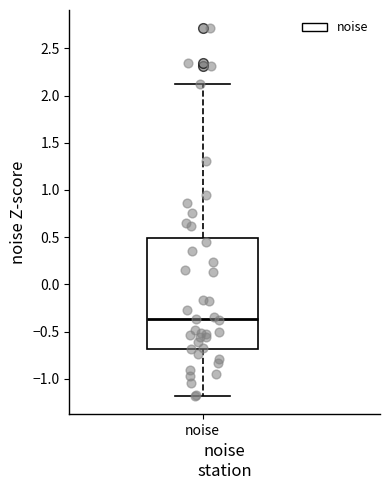

Where does the median line of the box for noise sit on the y-axis? The values are not printed on the chart, so give them approximately, as read against the axis.

-0.35